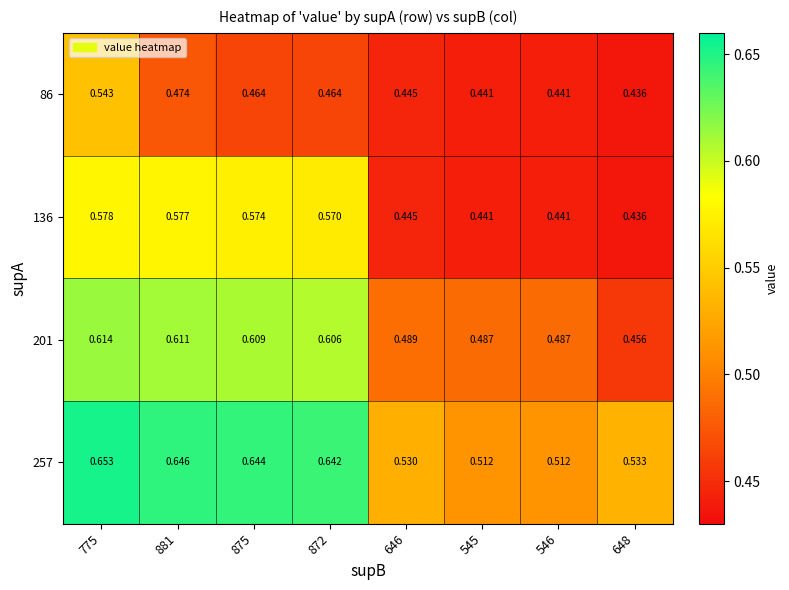

Is the value of 136 at 775 greater than the value of 86 at 546?

Yes